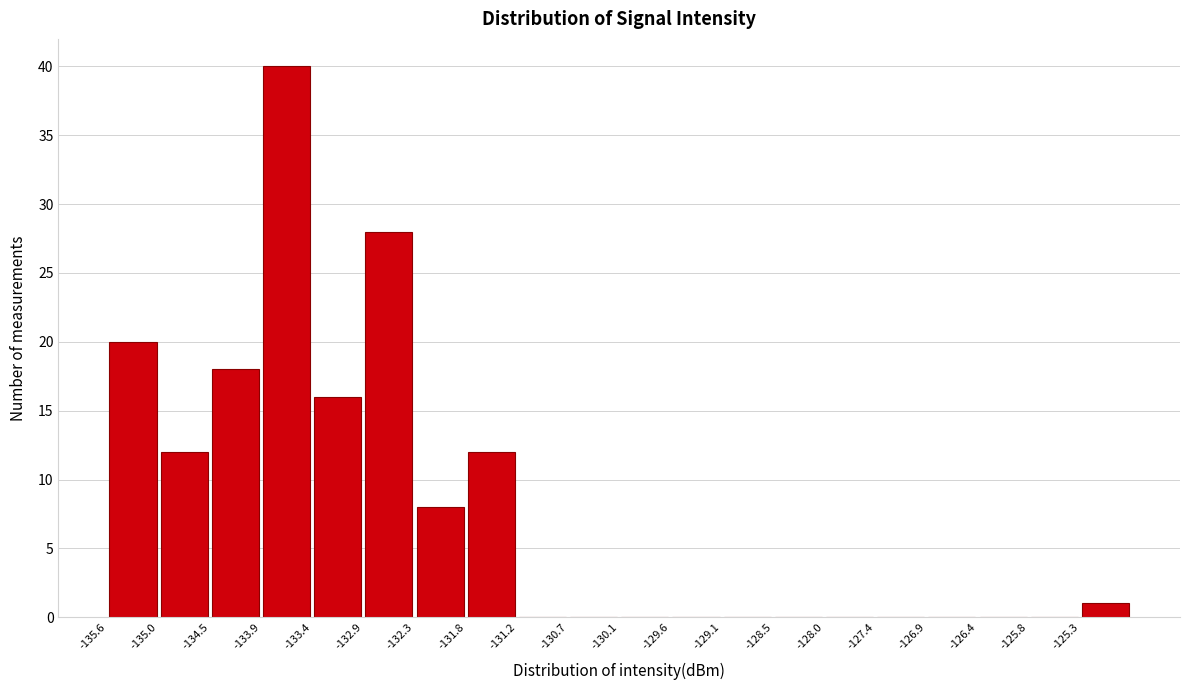

Reading left to right, transcribe this chart: for each bar, give the range it covers on the x-axis and its height. Neither the bar edges nor the heights are printed on the chart, so give them approximately, as read against the axes.

-135.6 to -135.0: 20
-135.0 to -134.5: 12
-134.5 to -133.9: 18
-133.9 to -133.4: 40
-133.4 to -132.9: 16
-132.9 to -132.3: 28
-132.3 to -131.8: 8
-131.8 to -131.2: 12
-131.2 to -130.7: 0
-130.7 to -130.1: 0
-130.1 to -129.6: 0
-129.6 to -129.1: 0
-129.1 to -128.5: 0
-128.5 to -128.0: 0
-128.0 to -127.4: 0
-127.4 to -126.9: 0
-126.9 to -126.4: 0
-126.4 to -125.8: 0
-125.8 to -125.3: 0
-125.3 to -124.7: 1